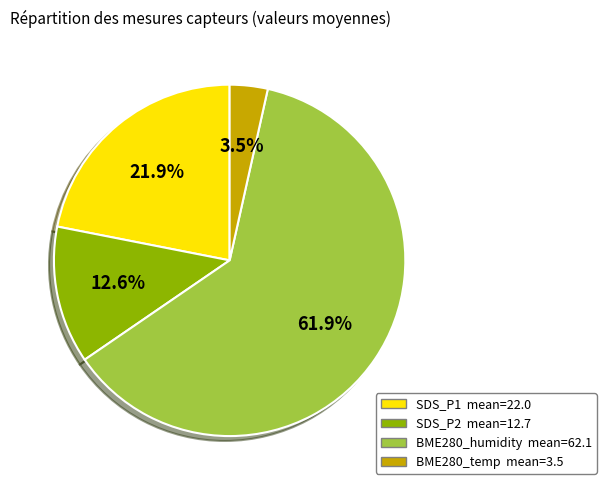

Does any single category account for the majority?

Yes